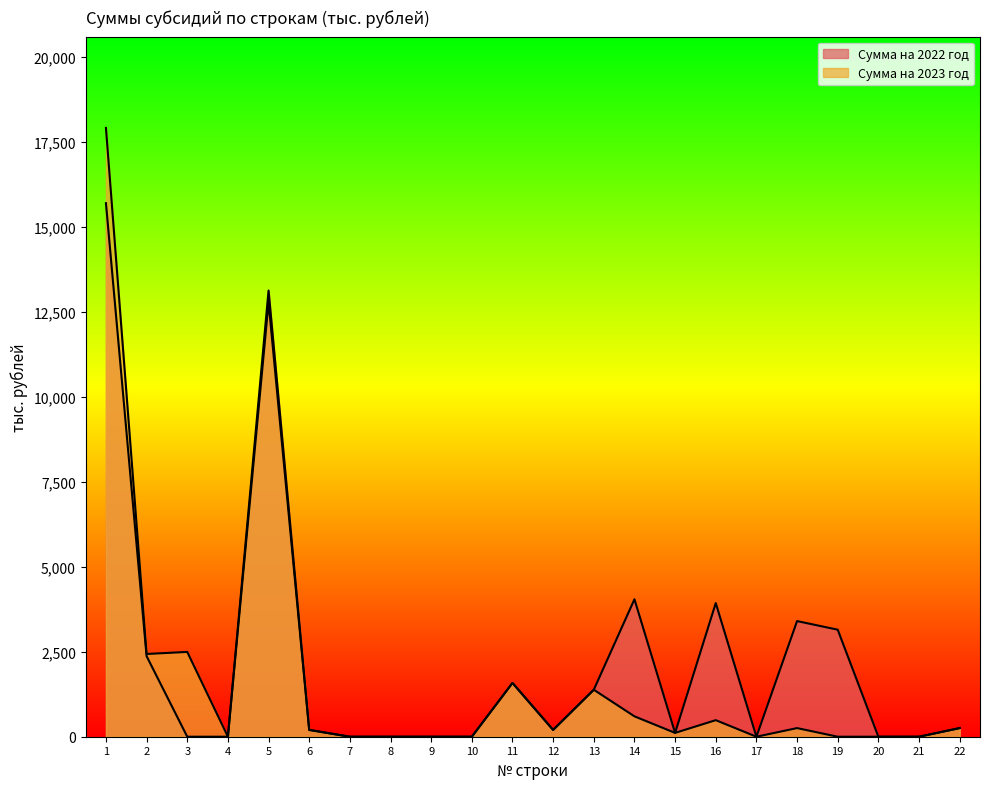

Reading right to left, what are all the values shown in this chart?

Сумма на 2022 год: 253.9	0.0	0.0	3150.0	3403.9	0.0	3933.4	112.4	4045.8	1382.4	200.0	1582.4	0.0	0.0	0.0	0.0	200.0	13133.3	0.0	0.0	2371.2	15704.5
Сумма на 2023 год: 253.9	0.0	0.0	0.0	253.9	0.0	487.5	112.4	599.9	1382.4	200.0	1582.4	0.0	0.0	0.0	0.0	200.0	12787.7	0.0	2495.7	2435.5	17918.9